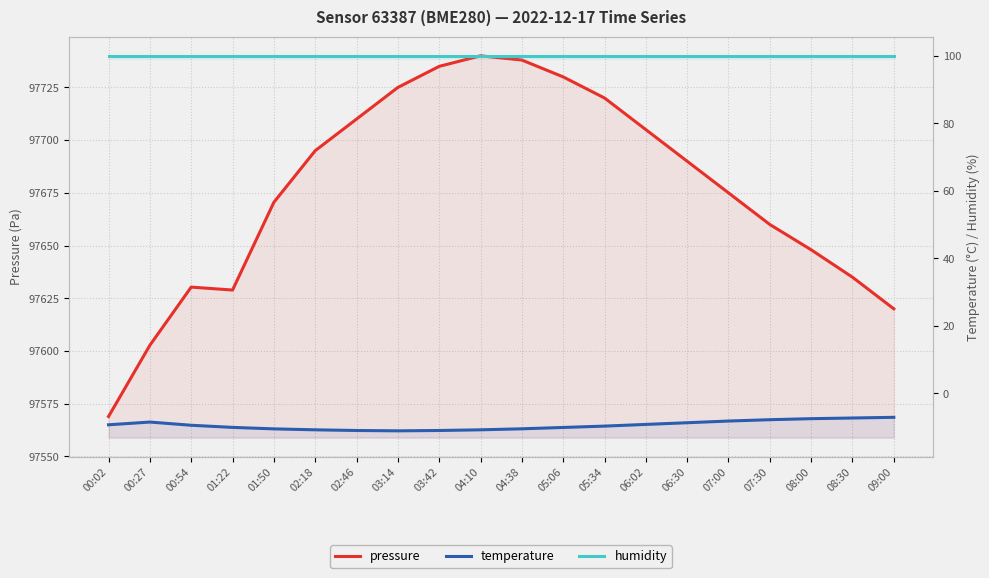

True or false: humidity has more than 0 points higher than both neighbors.

False